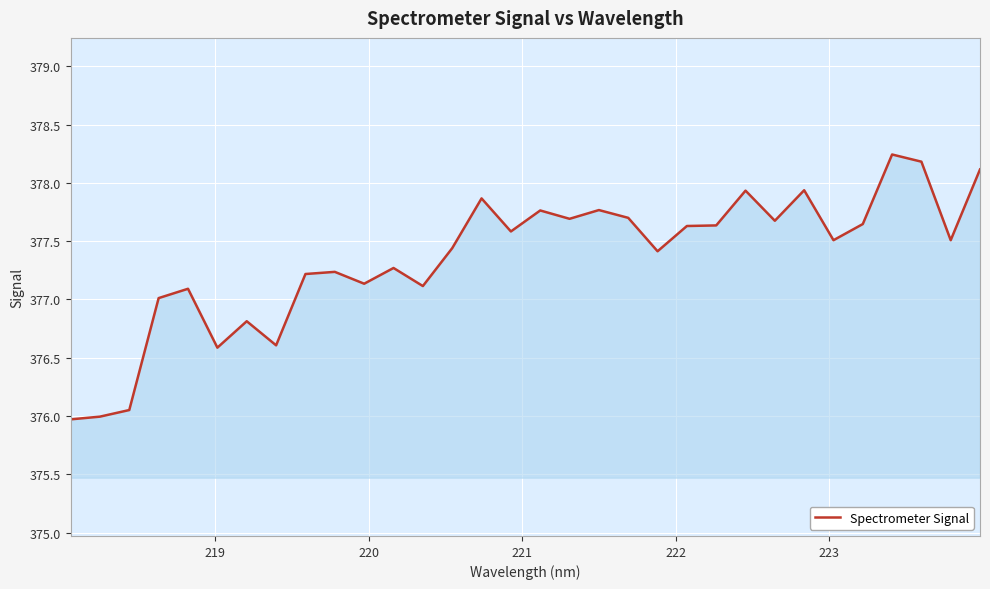

What is the minimum value shown in the chart?

376.0